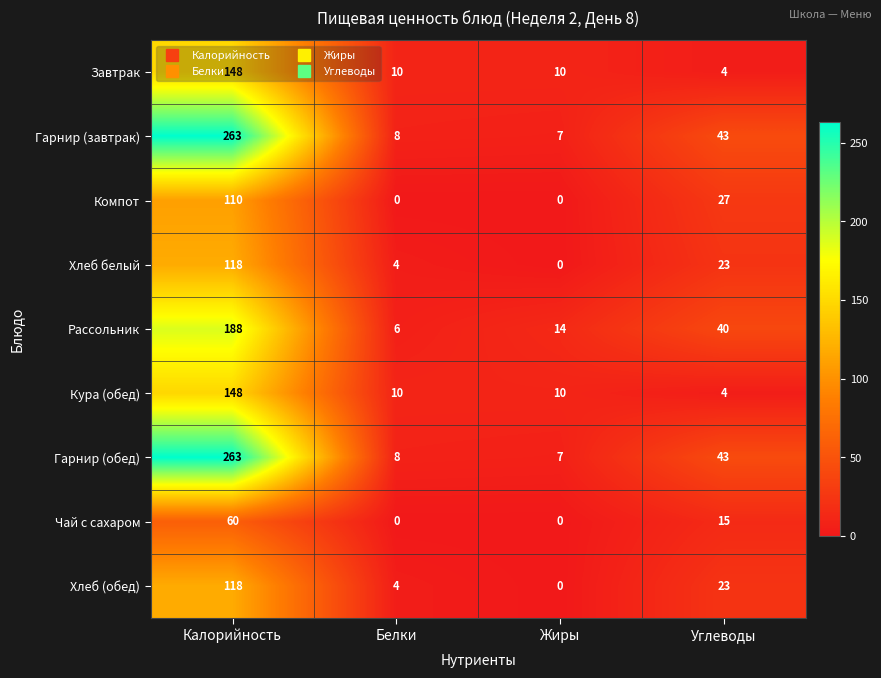

At which label does Завтрак first exceed 10?

Калорийность